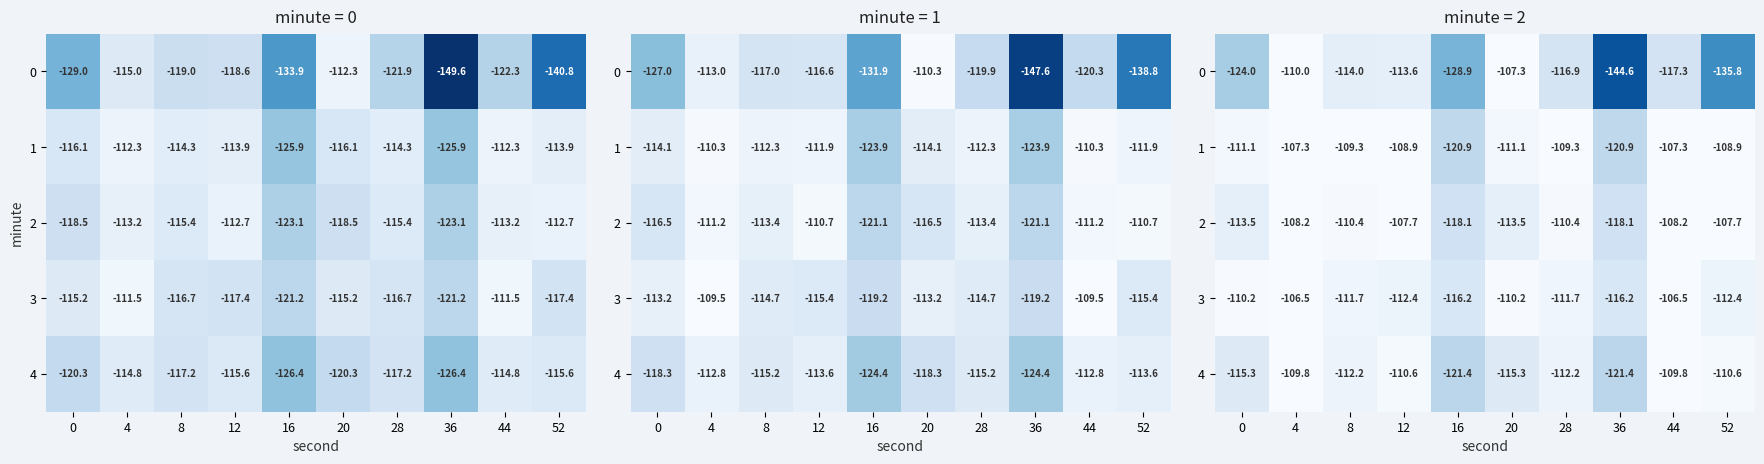

At which category is the sum across all series the highest?

4